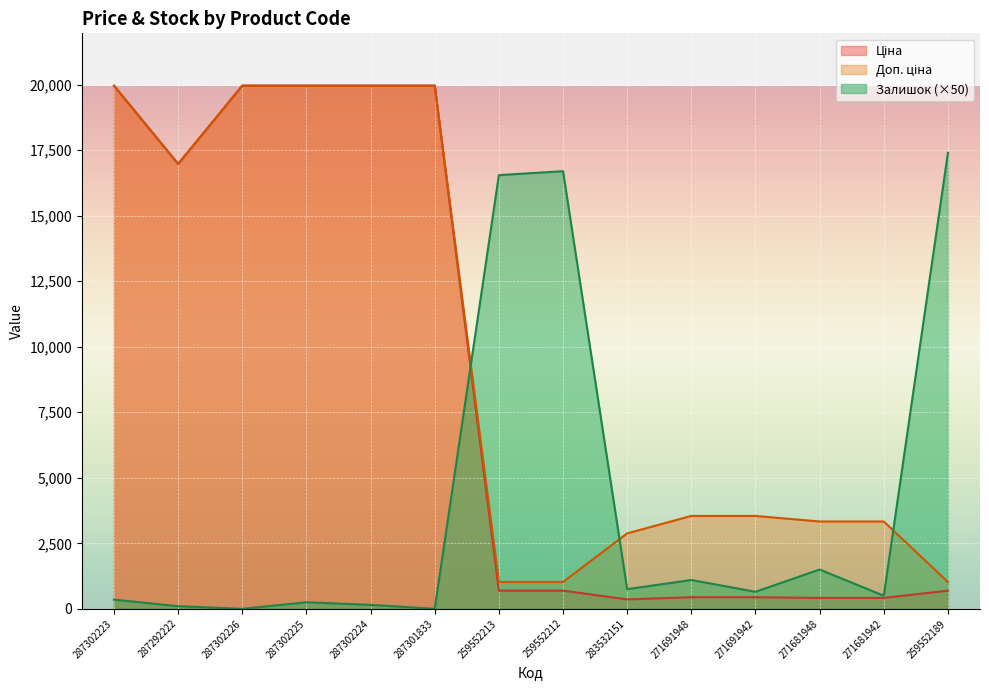

What is the value of the Доп. ціна point at the 3rd from the left?

19964.2